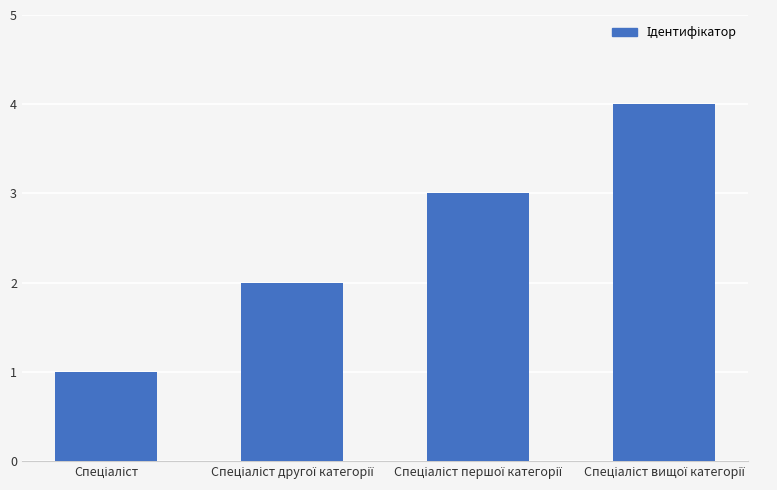

What is the sum of all values?

10